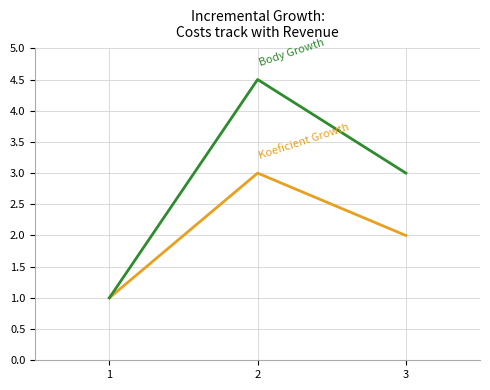

Reading right to left, transcribe all the data shown in this chart.

Koeficient Growth: 2.0	3.0	1.0
Body Growth: 3.0	4.5	1.0